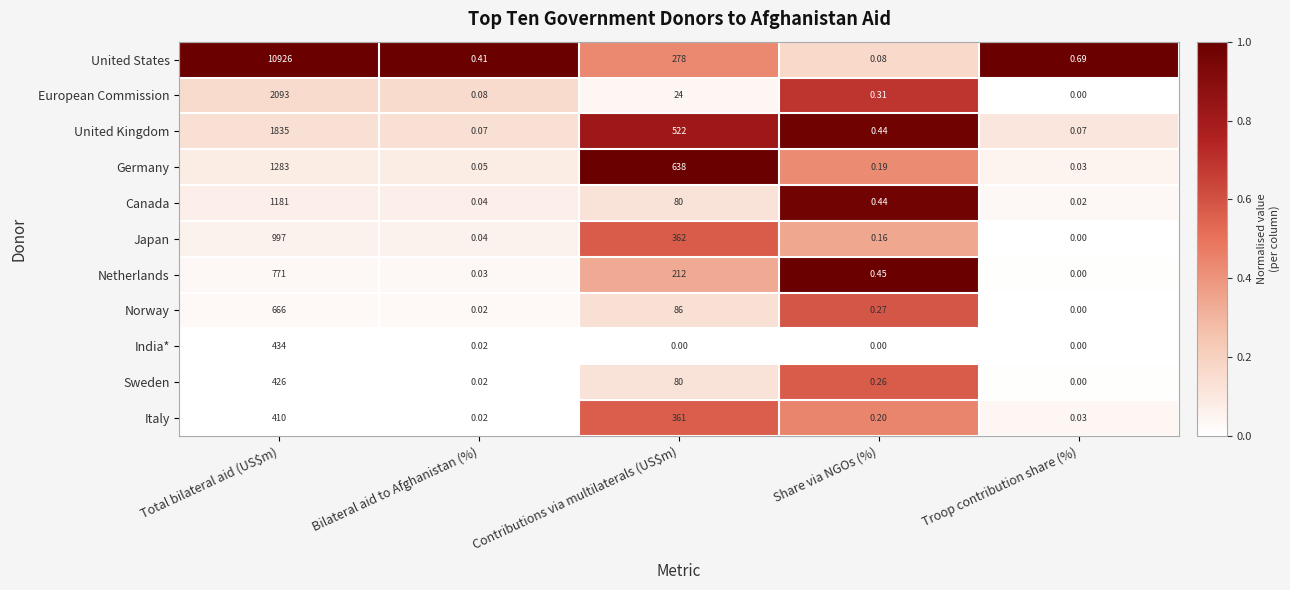

List the series in order of their peak value, highest first.

United States, European Commission, United Kingdom, Germany, Canada, Japan, Netherlands, Norway, India*, Sweden, Italy